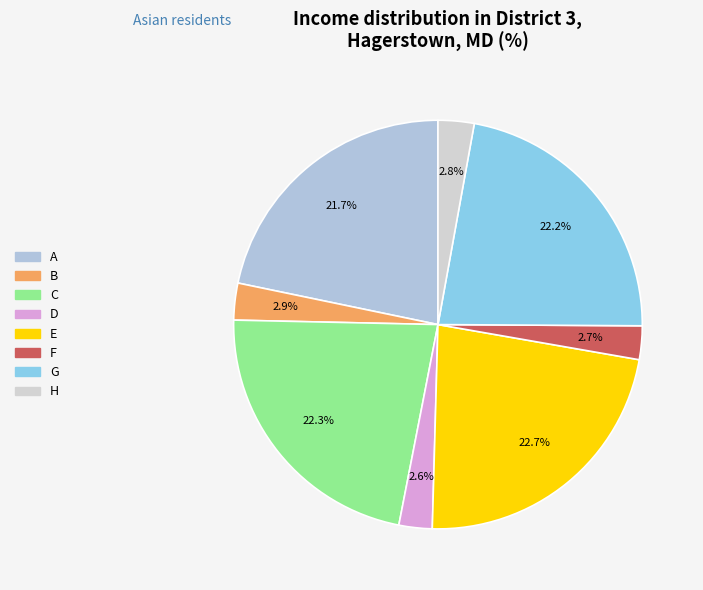

What percentage is the G slice, to the nearest percent?

22%